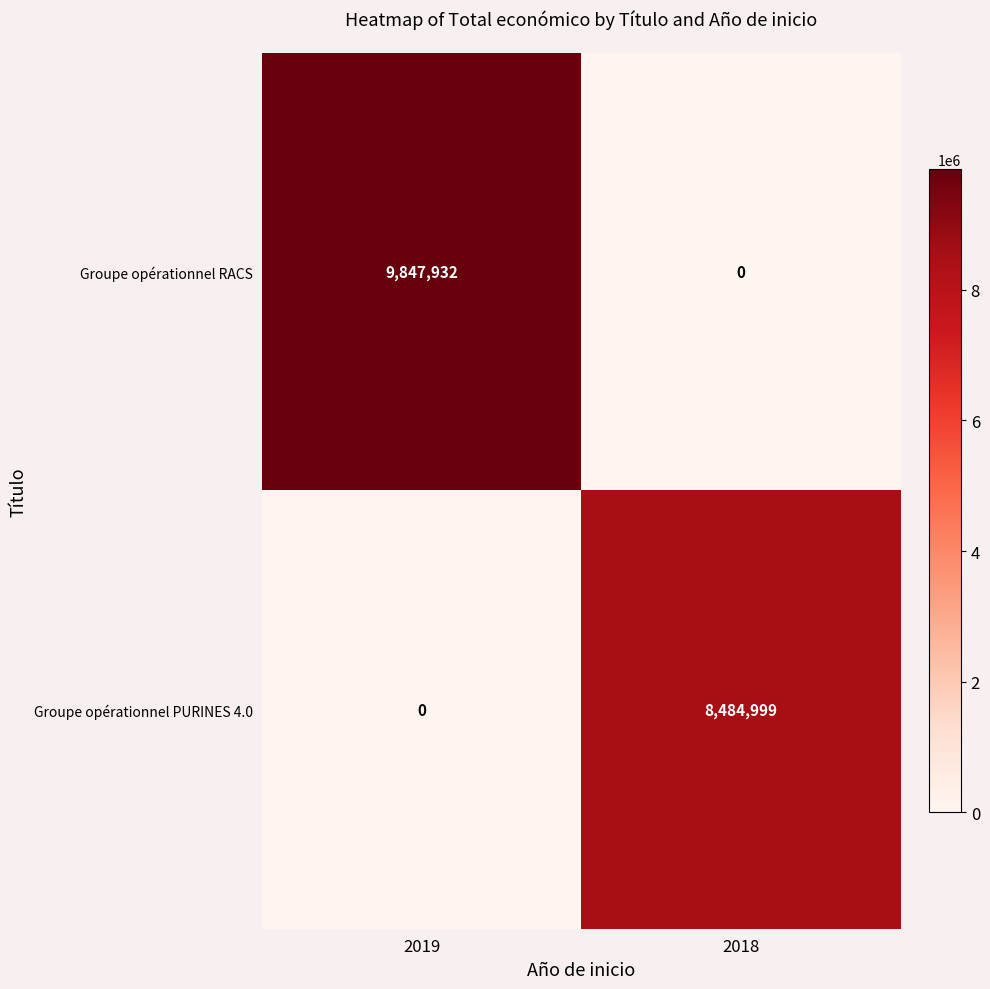

How many categories are shown in the chart?

2